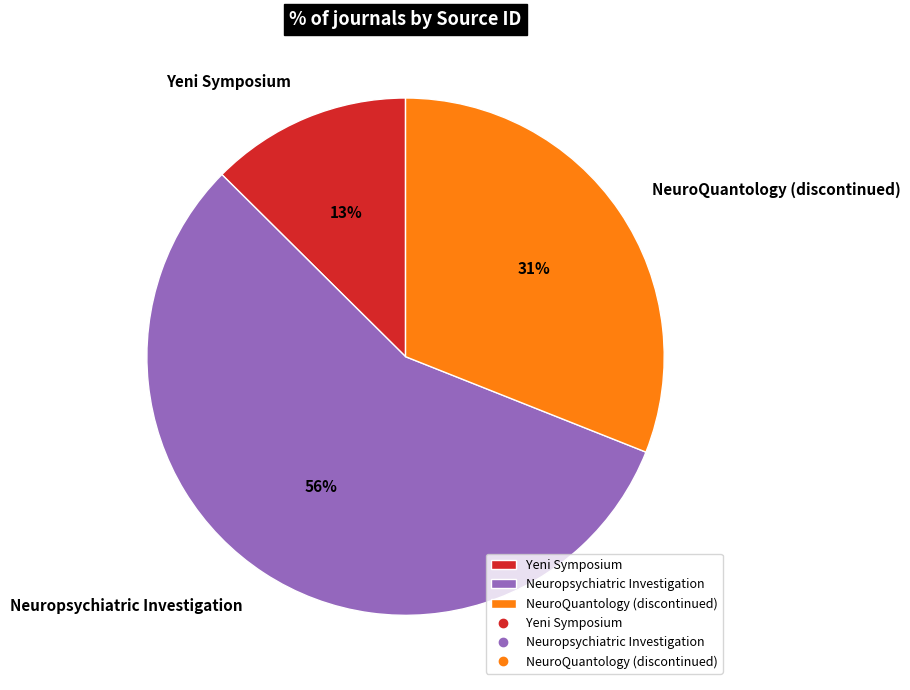

Which has a higher value, NeuroQuantology (discontinued) or Neuropsychiatric Investigation?

Neuropsychiatric Investigation